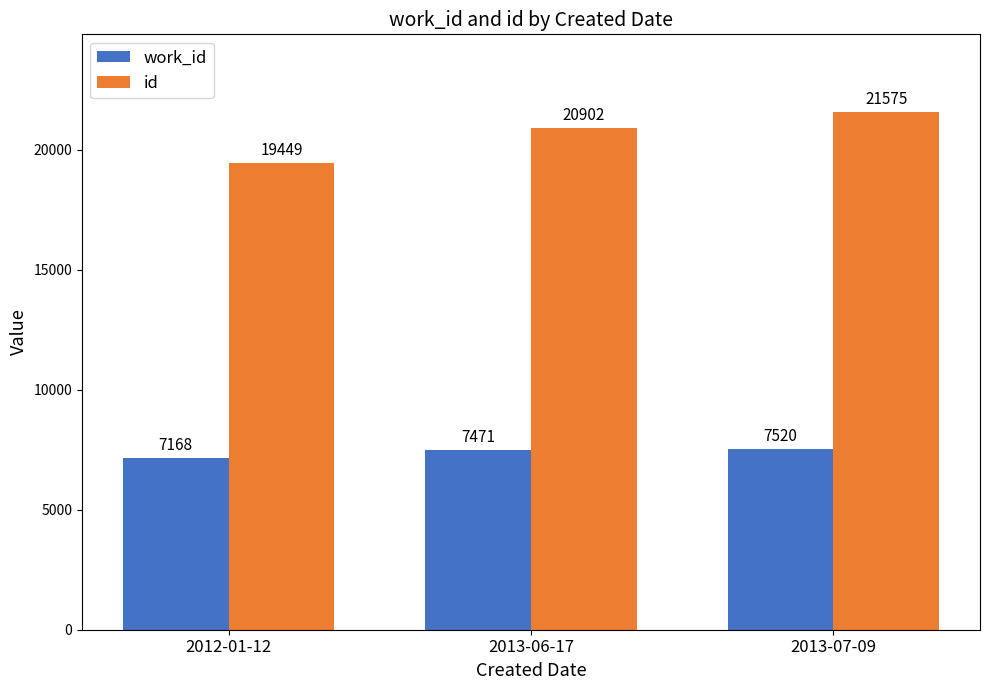

True or false: id has a value of 19449 at 2012-01-12.

True